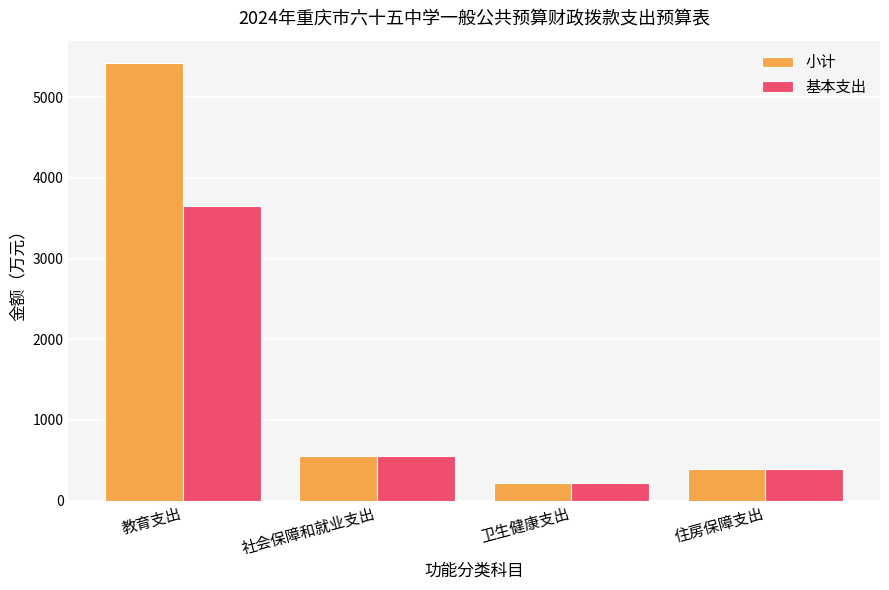

What is the label of the 3rd bar from the right?

社会保障和就业支出